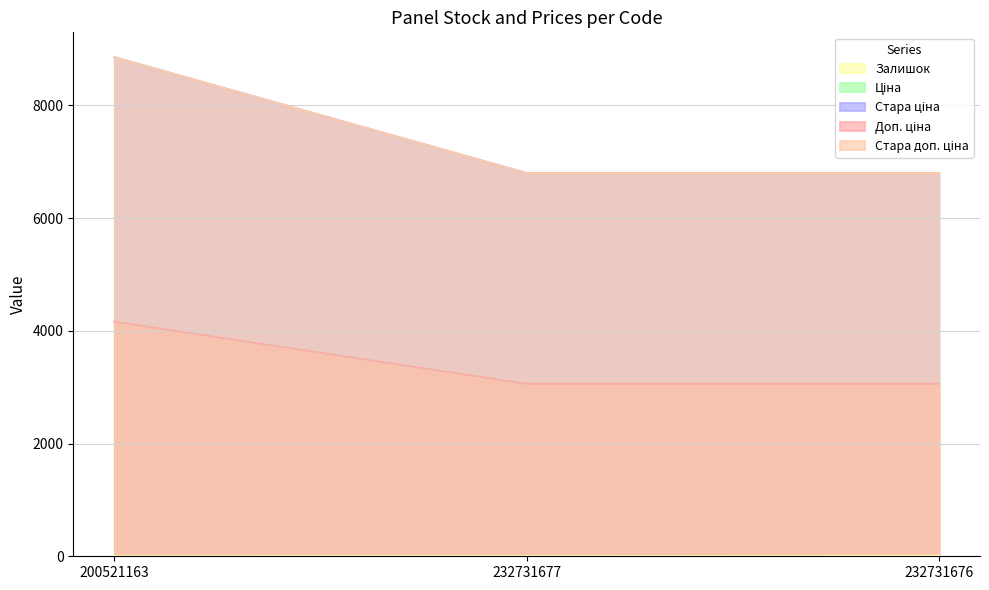

What is the difference between the Залишок values at 200521163 and 232731677?

1.0